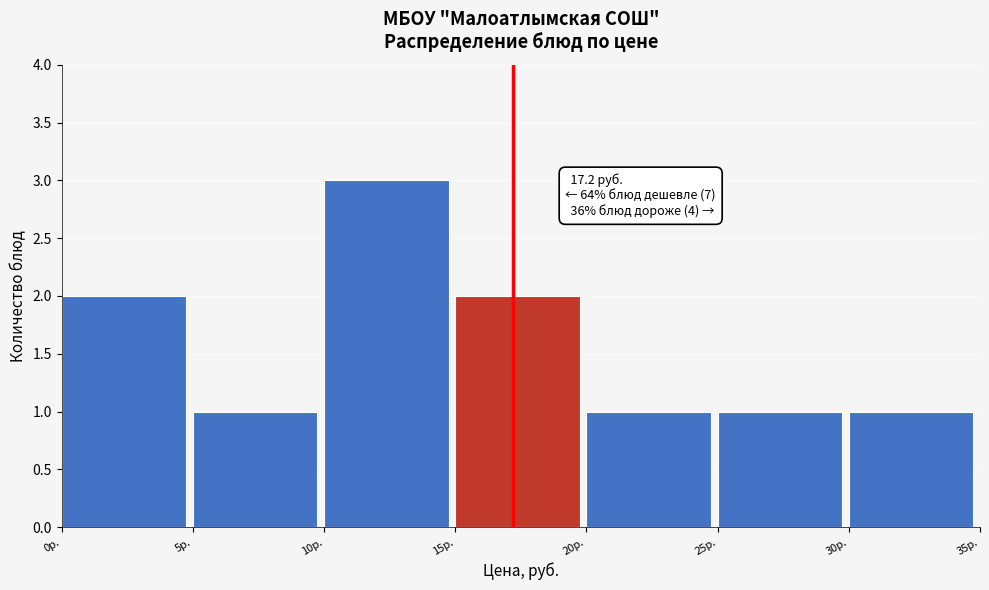

Which range on the x-axis has the tallest bar?

10 to 15